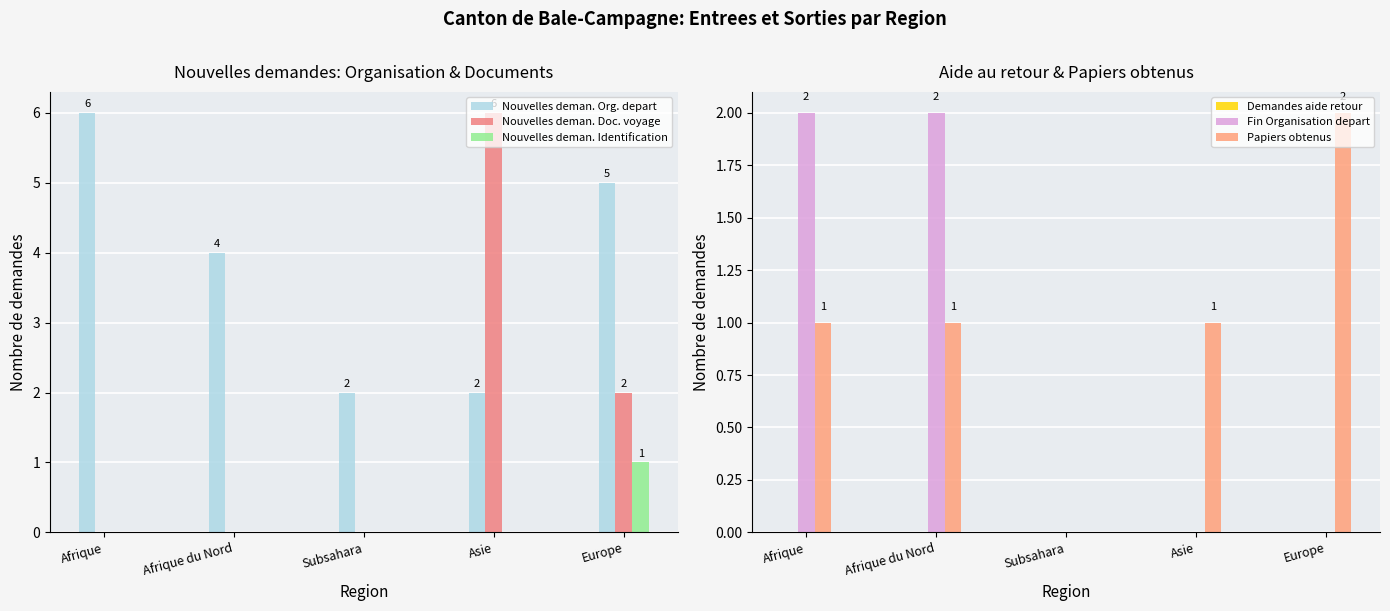

How many groups of bars are there?

5